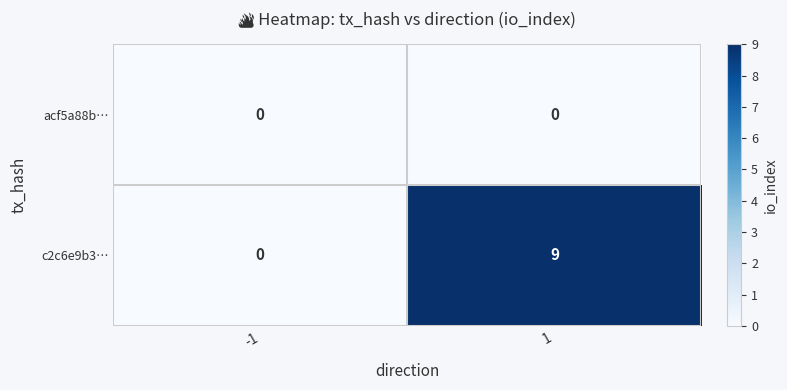

Reading right to left, what are all the values shown in this chart?

acf5a88b…: 1=0	-1=0
c2c6e9b3…: 1=9	-1=0